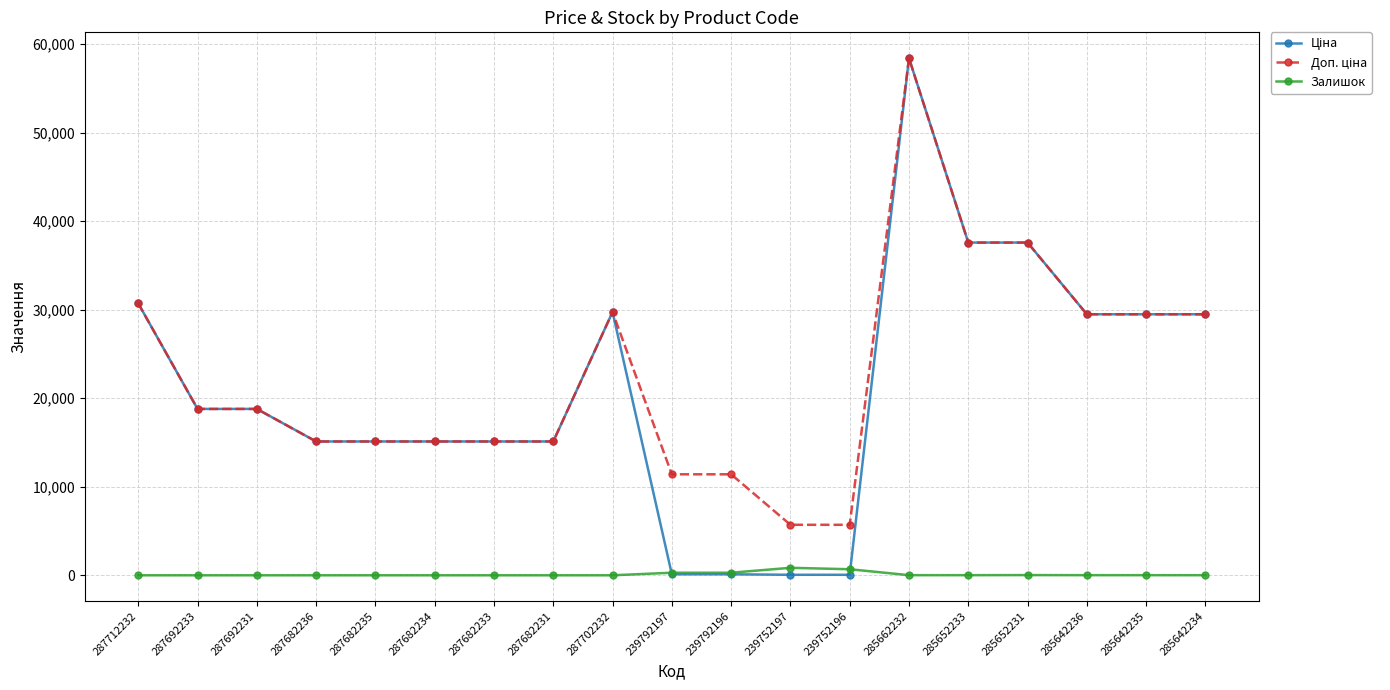

True or false: Залишок has a value of 14.0 at 285642236.

True